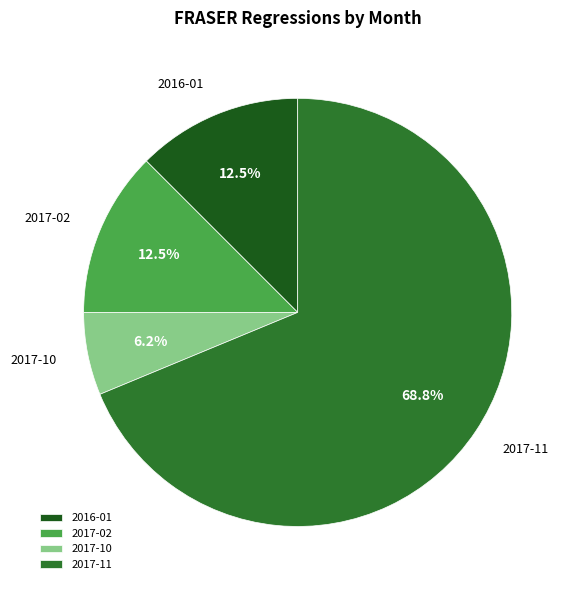

Do 2017-11 and 2016-01 together represent more than half of the pie?

Yes